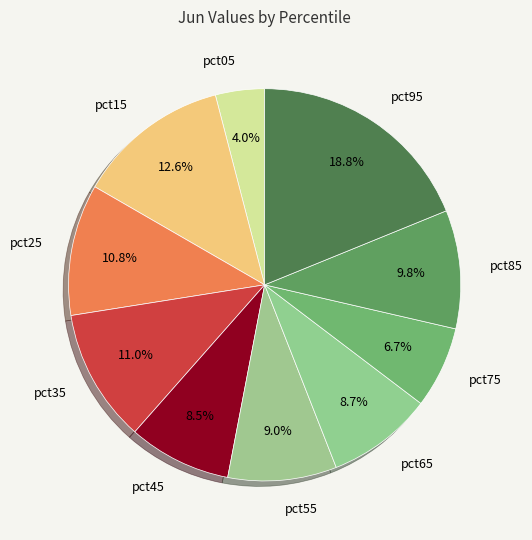

How many slices are in this pie chart?

10